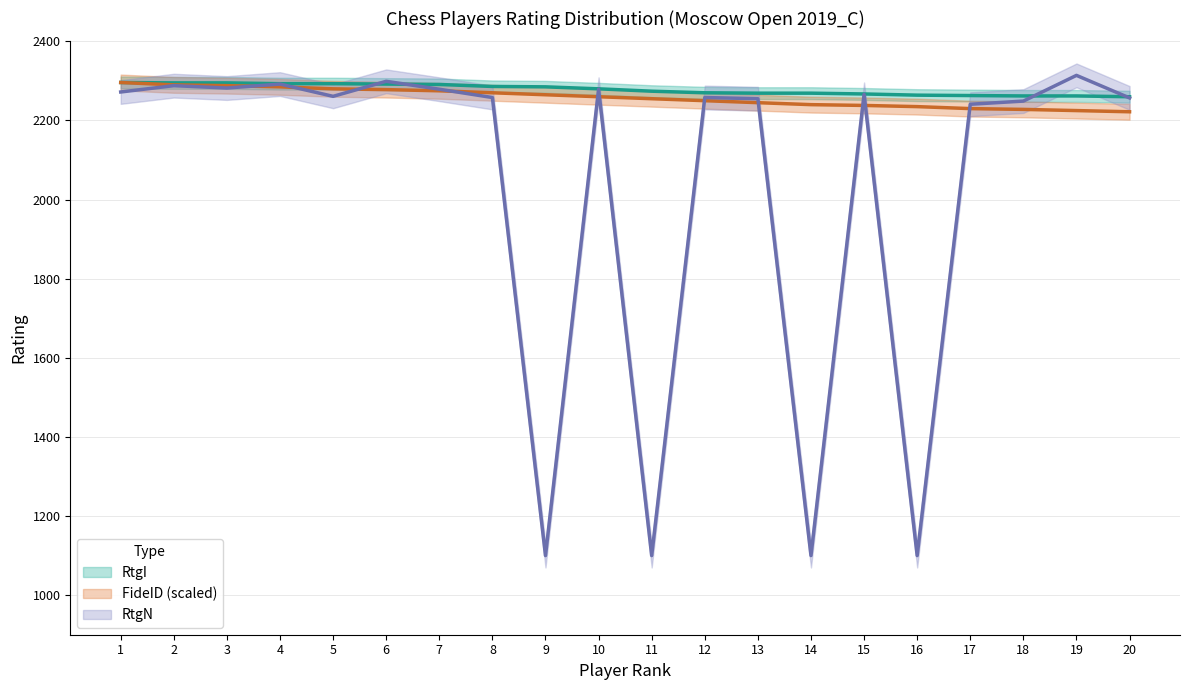

The RtgI series shows 2295 at 2. True or false?

True